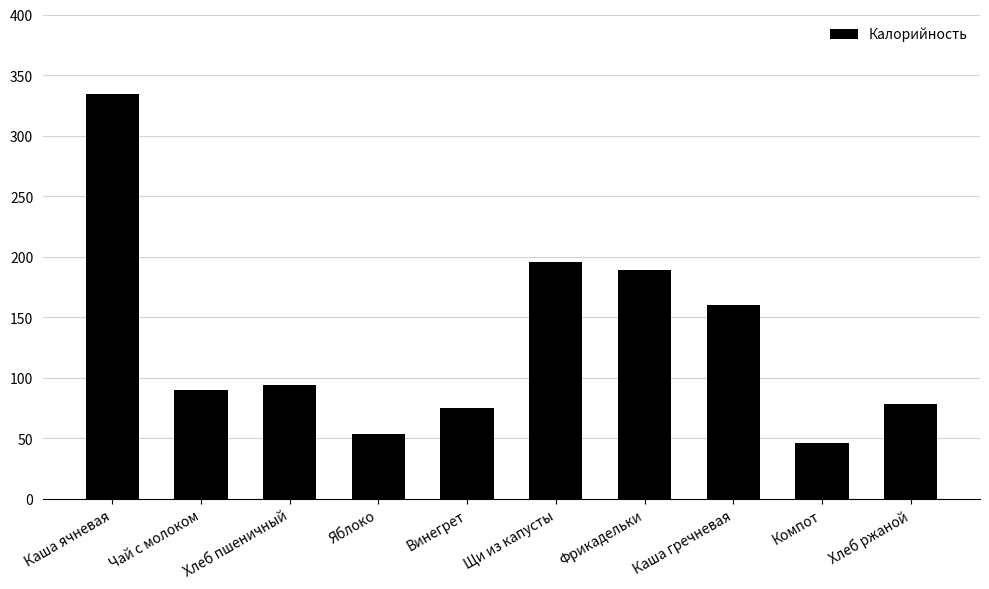

Does the chart contain stacked bars?

No